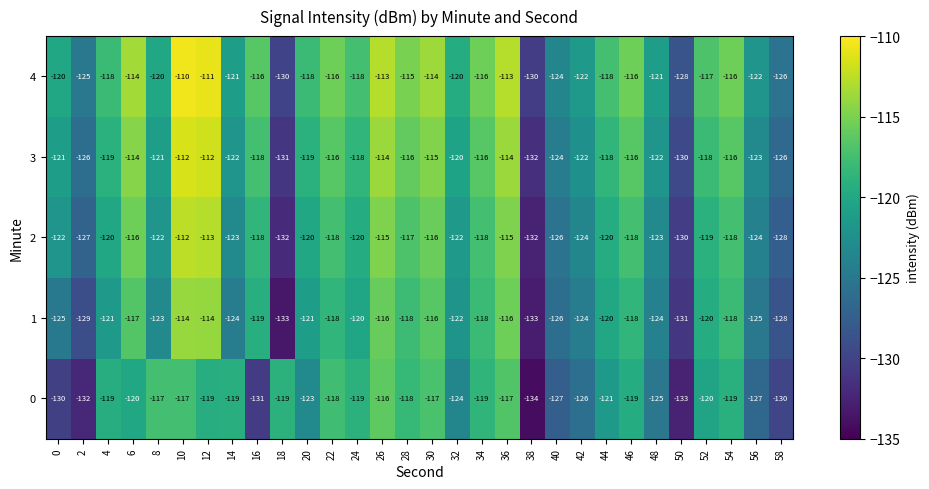

Rank the series by their average value, from highest to lowest.

4, 3, 2, 1, 0